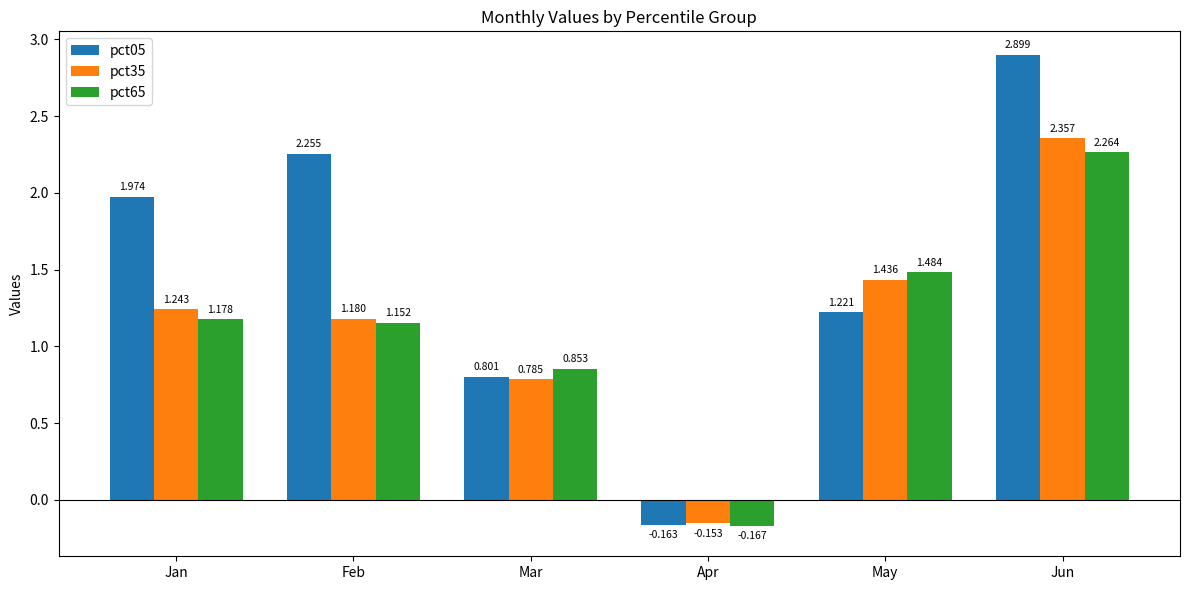

How many data points in pct05 are above 1?

4